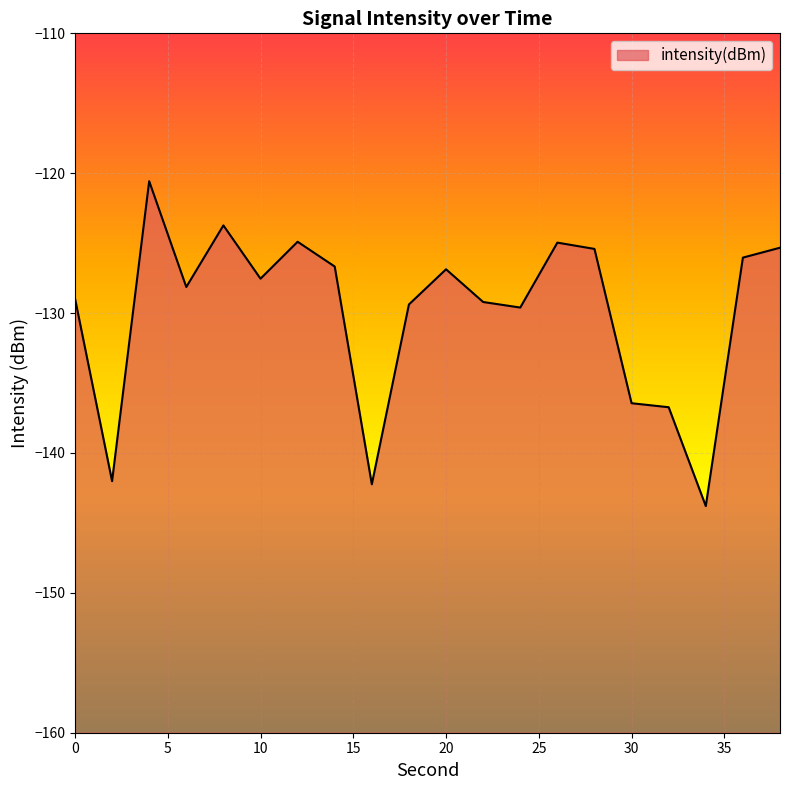

What is the difference between the second highest and second lowest values?

18.5